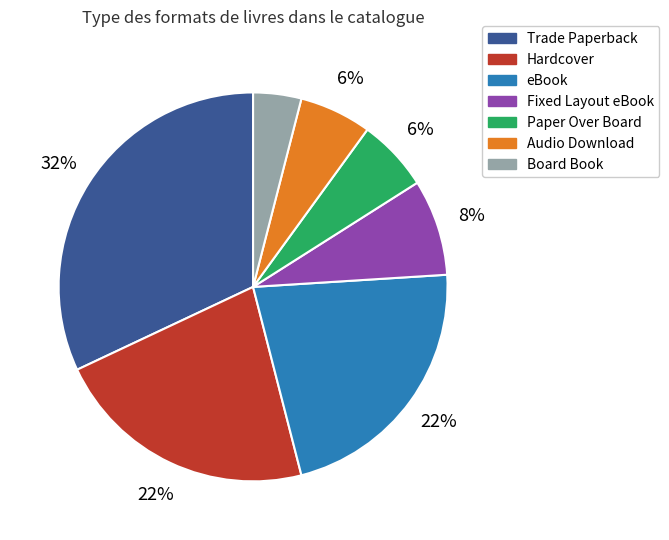

To the nearest percent, what is the difference between the largest and smallest slice percentages?

28%